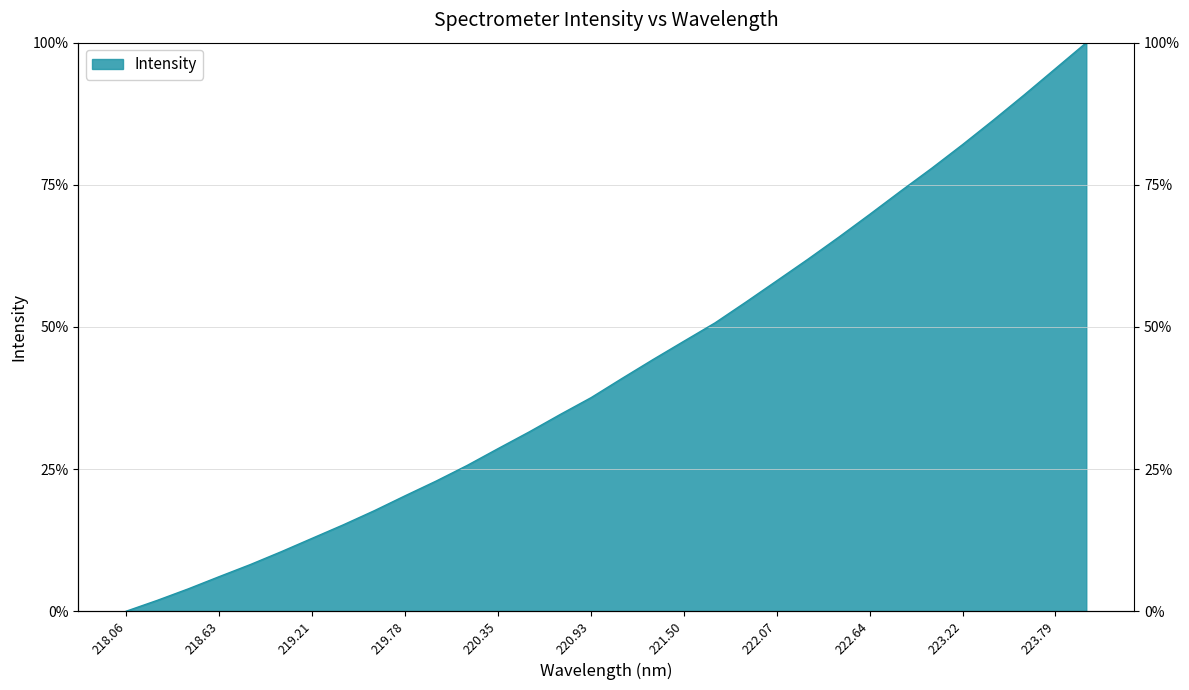

Rank the categories by value from highest to lowest.

223.9802, 223.7895, 223.5987, 223.408, 223.2172, 223.0264, 222.8355, 222.6447, 222.4538, 222.263, 222.0721, 221.8812, 221.6902, 221.4993, 221.3083, 221.1174, 220.9264, 220.7354, 220.5444, 220.3533, 220.1623, 219.9712, 219.7801, 219.589, 219.3979, 219.2067, 219.0156, 218.8244, 218.6332, 218.442, 218.2508, 218.0596